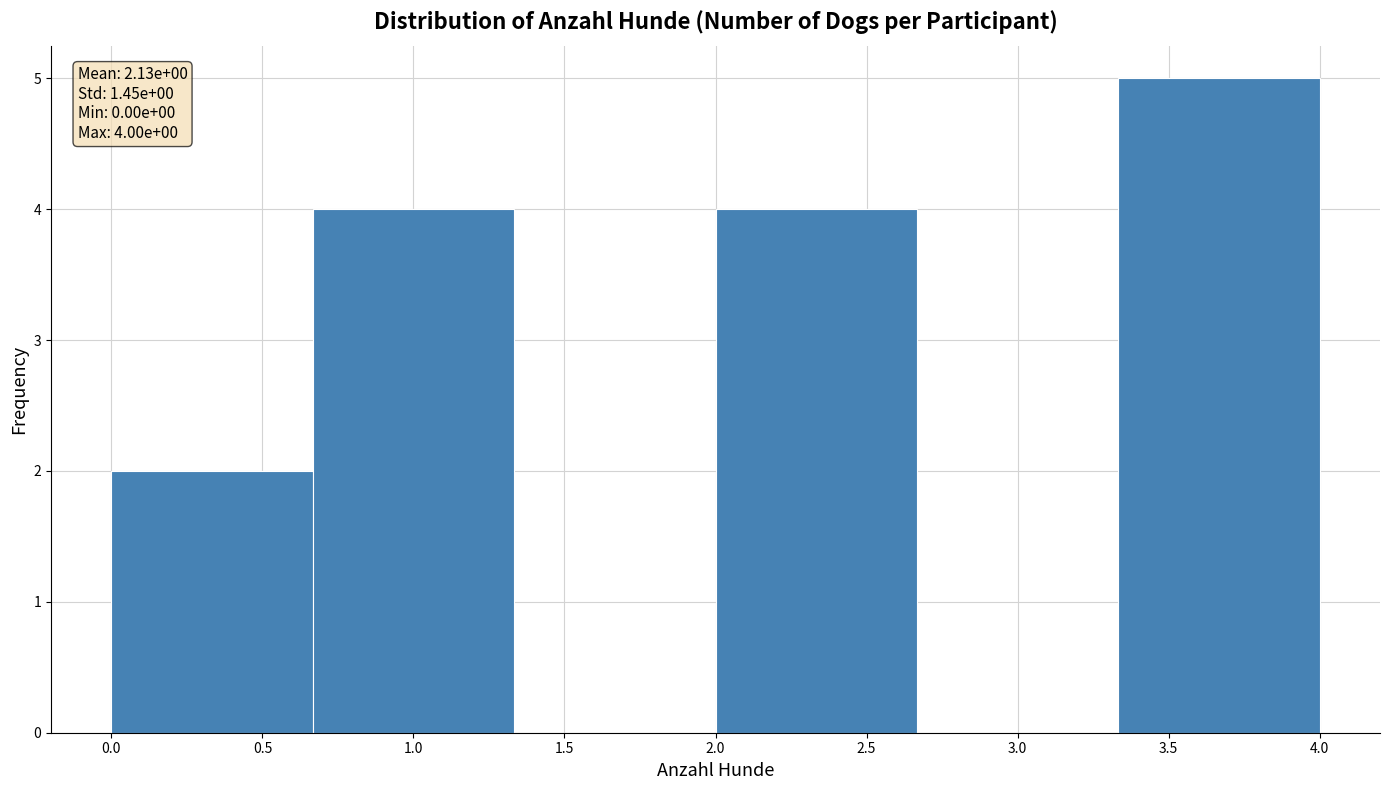

Which range on the x-axis has the tallest bar?

3.35 to 4.00